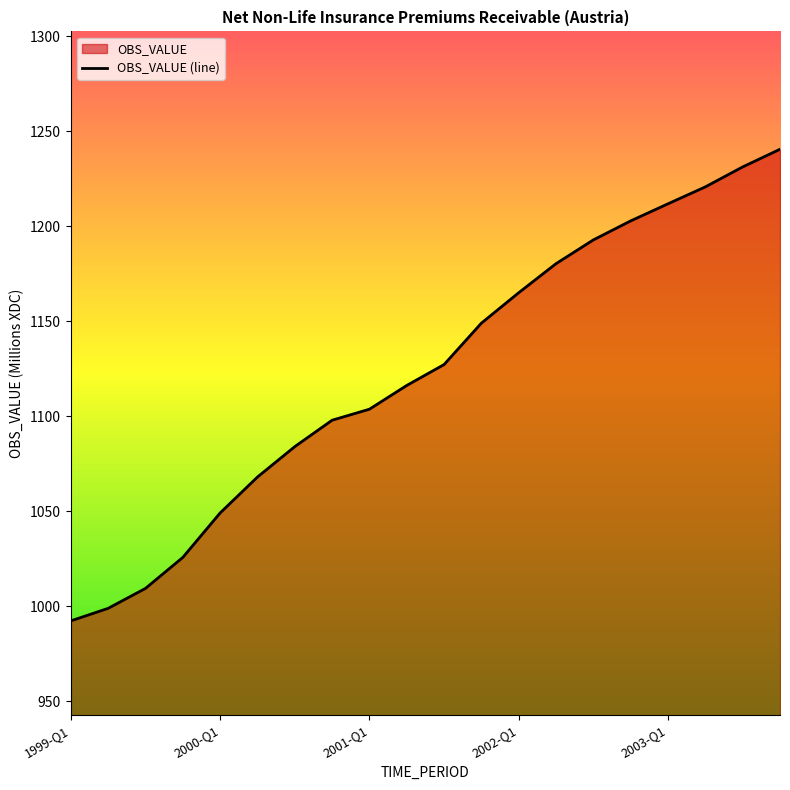

Does the chart display data point markers on the line(s)?

No